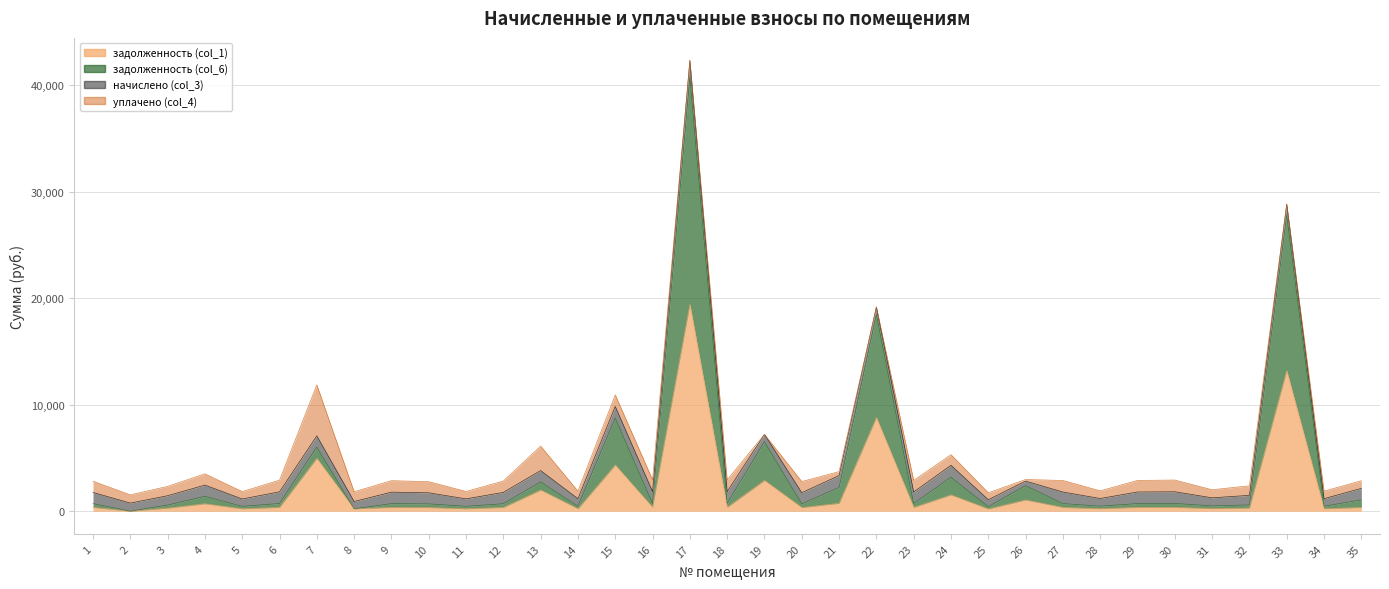

List the labels in order of задолженность (col_6) value, smallest first.

2, 8, 25, 5, 11, 14, 34, 28, 31, 3, 32, 10, 20, 12, 1, 9, 27, 23, 29, 6, 30, 18, 16, 35, 4, 21, 26, 13, 24, 7, 19, 15, 22, 33, 17